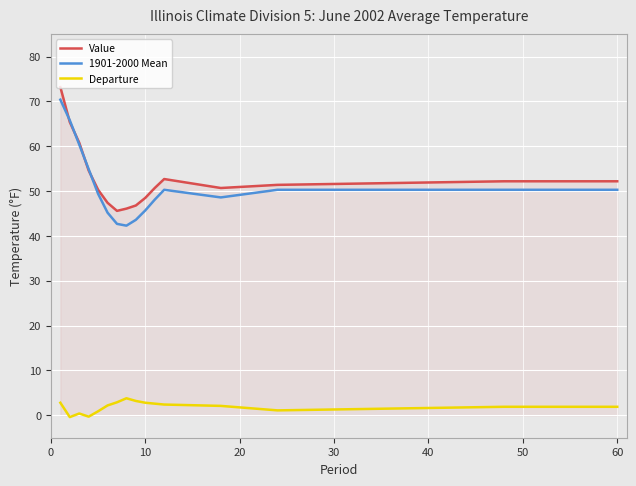

Which series has the widest spread of values?

1901-2000 Mean